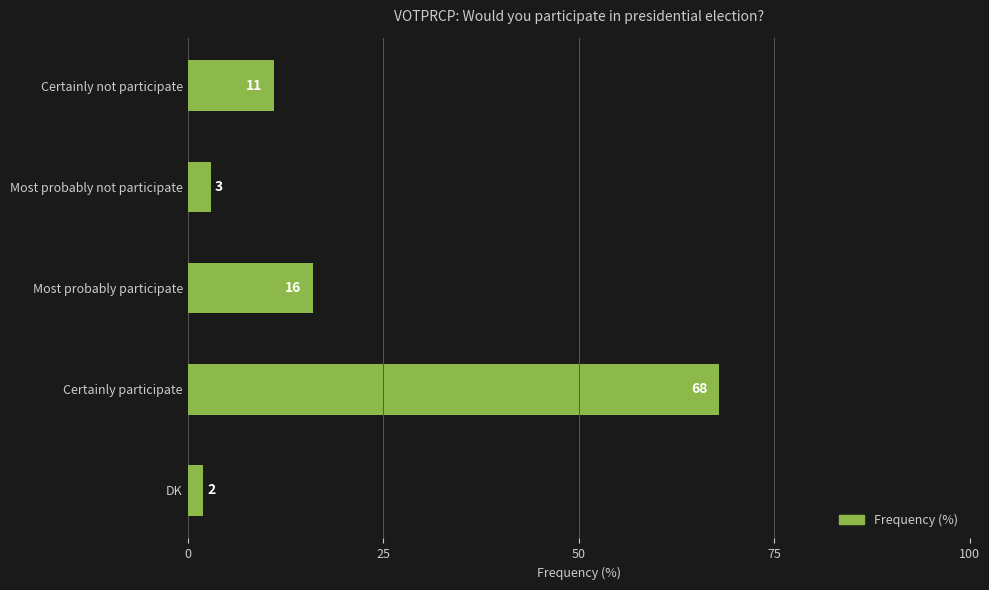

What is the change in value from Certainly participate to DK?

-66